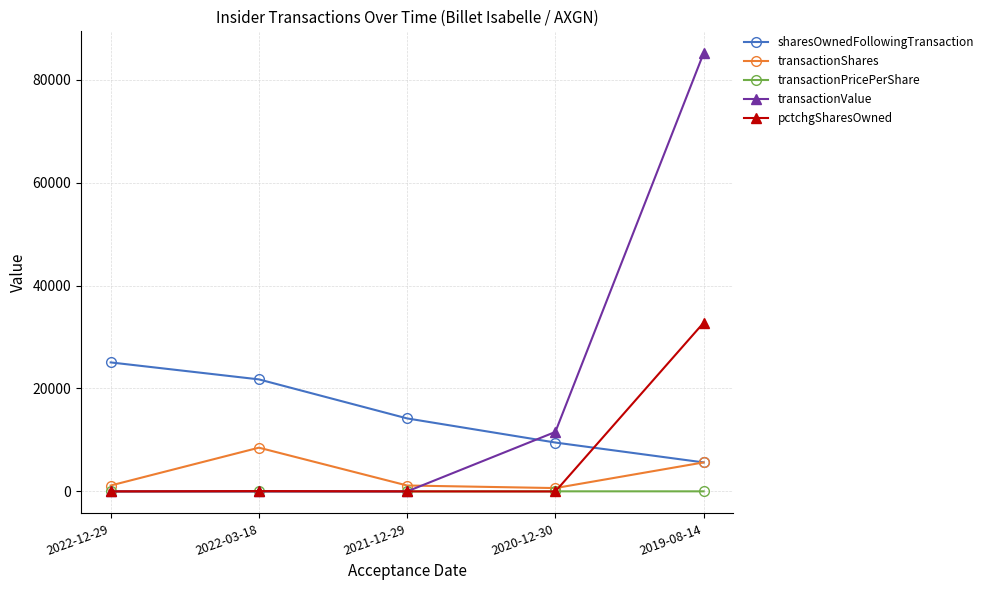

What is the sum of all transactionShares values?

17084.0